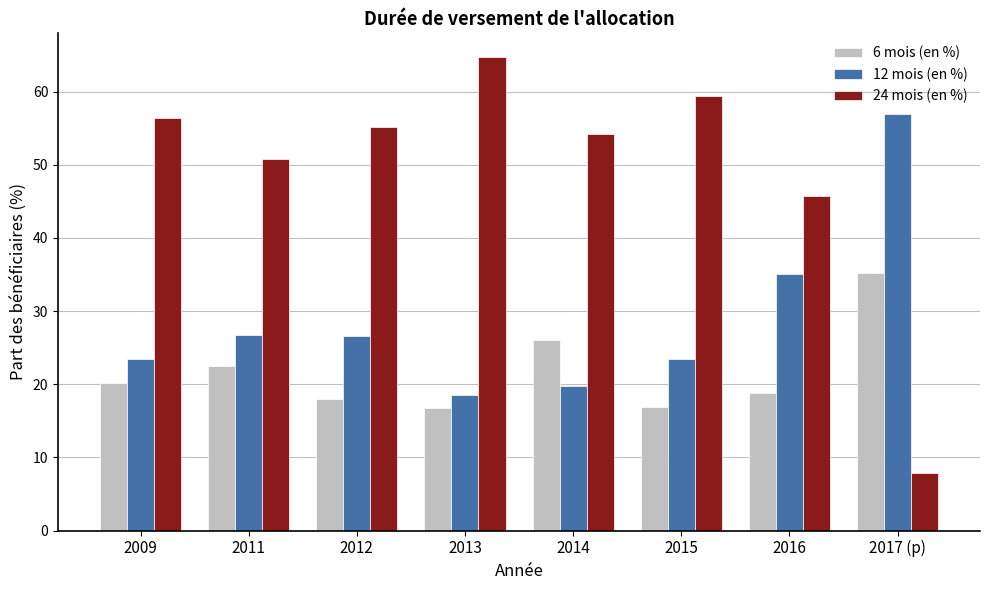

List the series in order of their overall mean, highest first.

24 mois (en %), 12 mois (en %), 6 mois (en %)